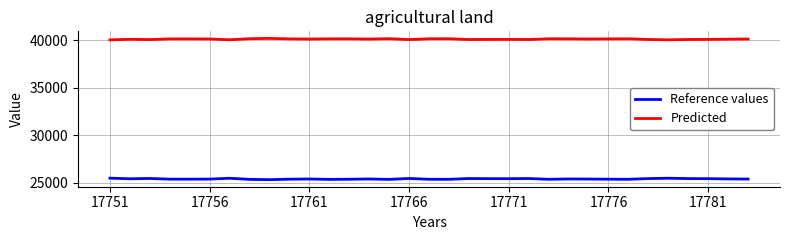

What is the maximum value shown in the chart?

40185